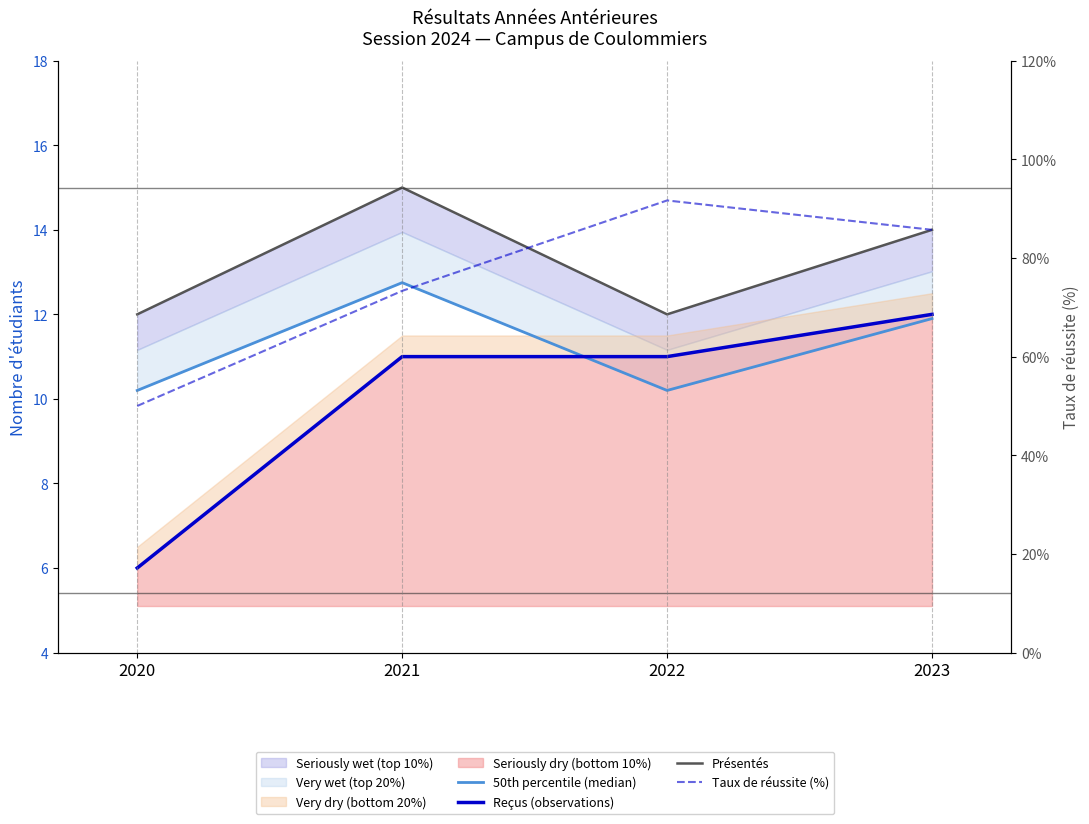

The Présentés series shows 14.0 at 2023. True or false?

True